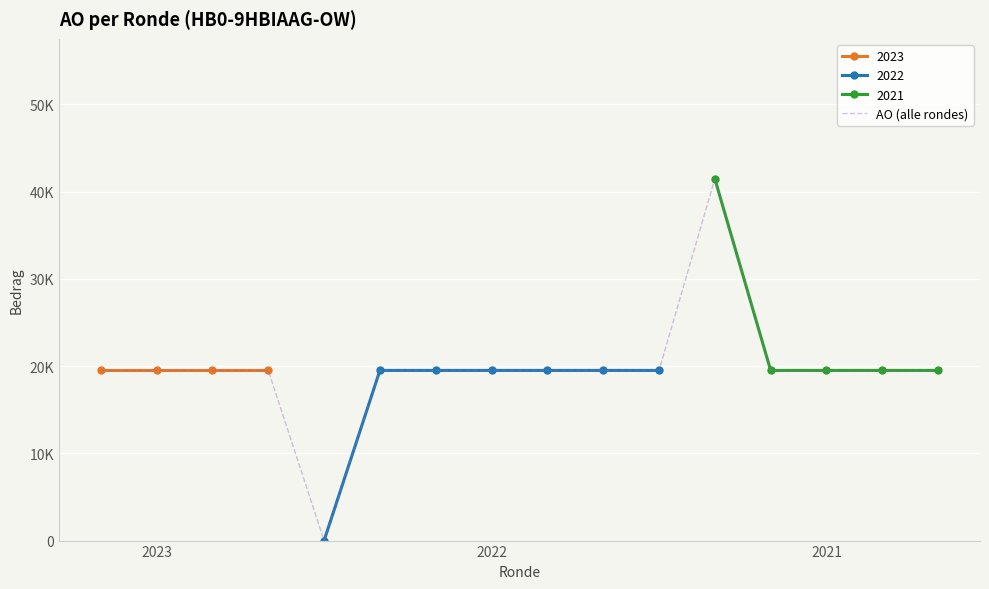

Where does the data first go above 19500?

11